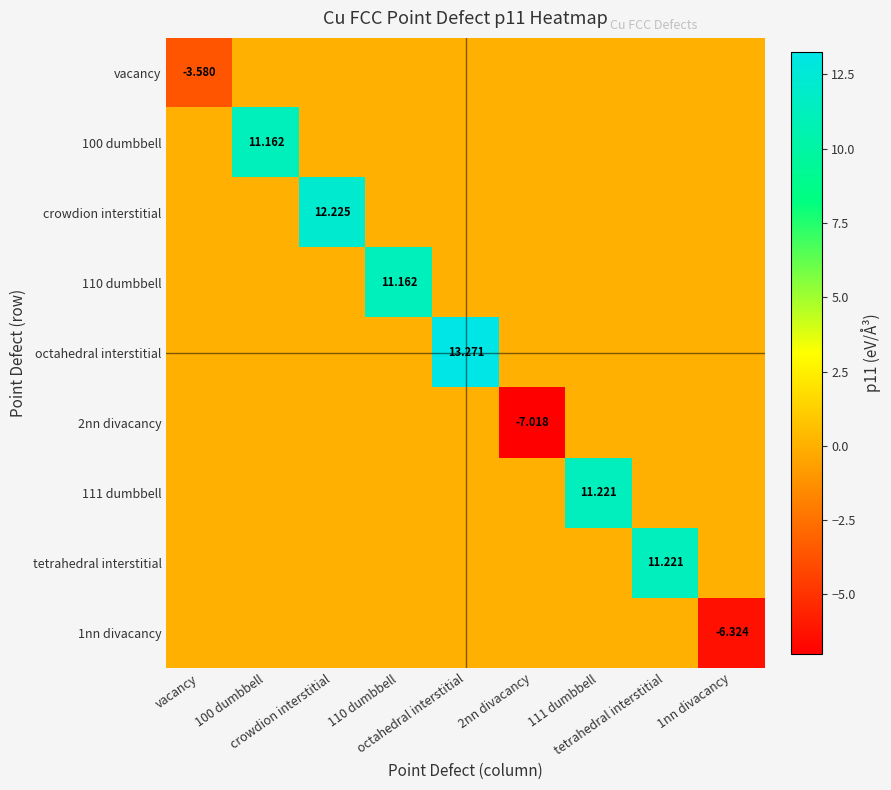

Rank the categories by vacancy value from lowest to highest.

vacancy, 100 dumbbell, crowdion interstitial, 110 dumbbell, octahedral interstitial, 2nn divacancy, 111 dumbbell, tetrahedral interstitial, 1nn divacancy